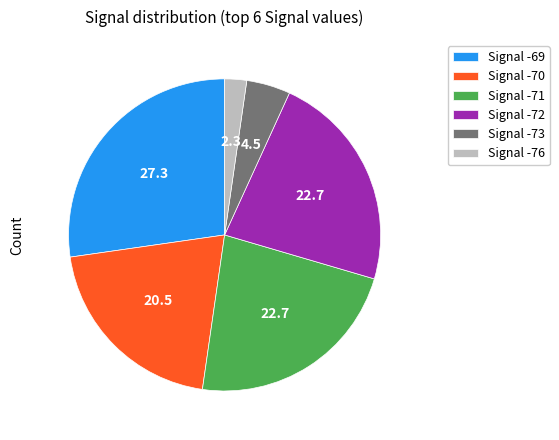

Which category has the smallest portion of the pie?

Signal -76